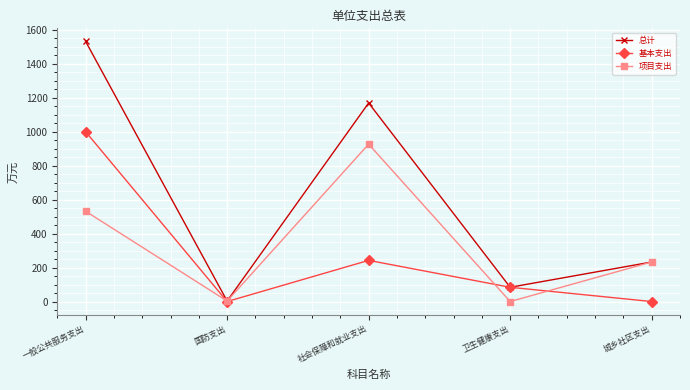

At which category is the sum across all series the highest?

一般公共服务支出